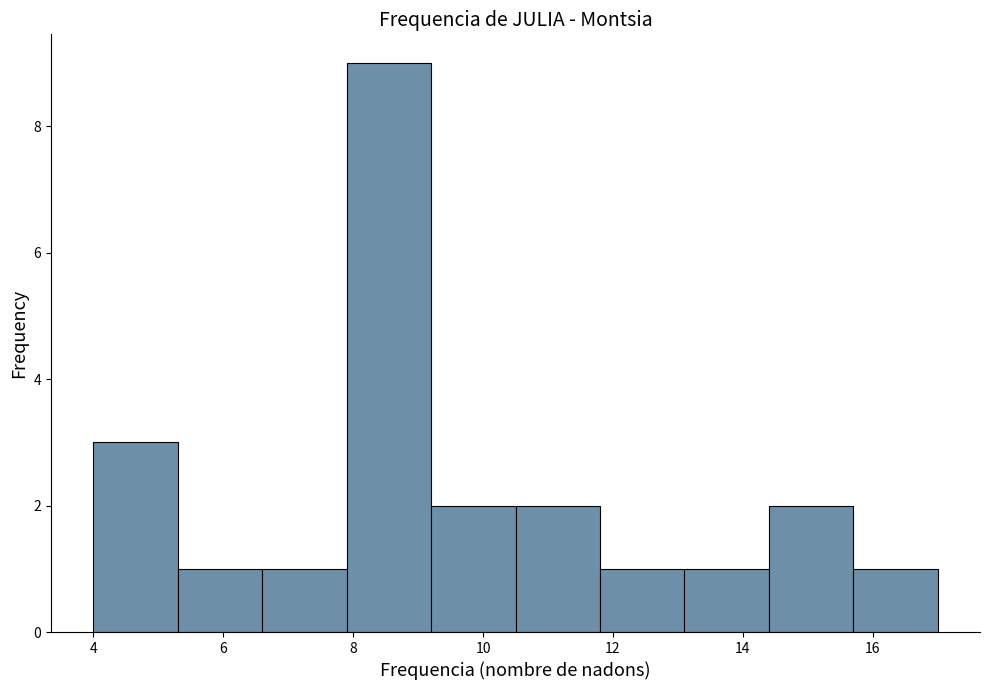

Reading left to right, list every bar in this chart as the range it spans on the x-axis followed by its height. Neither the bar edges nor the heights are printed on the chart, so give them approximately, as read against the axes.

4.0 to 5.3: 3
5.3 to 6.6: 1
6.6 to 7.9: 1
7.9 to 9.2: 9
9.2 to 10.5: 2
10.5 to 11.8: 2
11.8 to 13.1: 1
13.1 to 14.4: 1
14.4 to 15.7: 2
15.7 to 17.0: 1